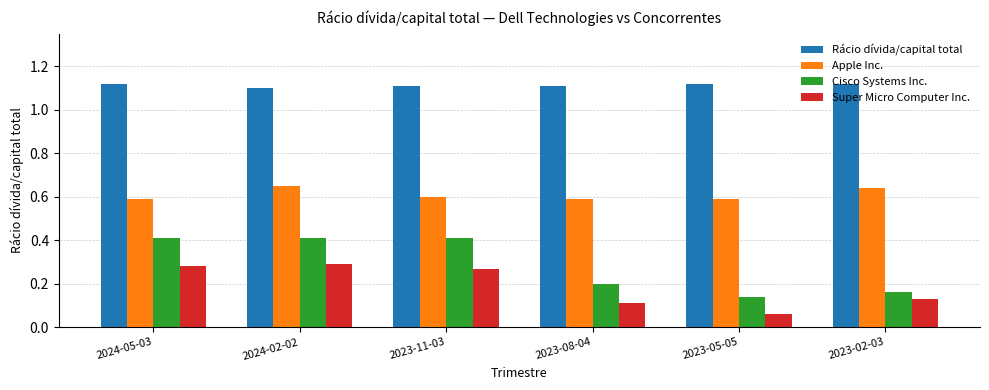

What is the sum of all Apple Inc. values?

3.7